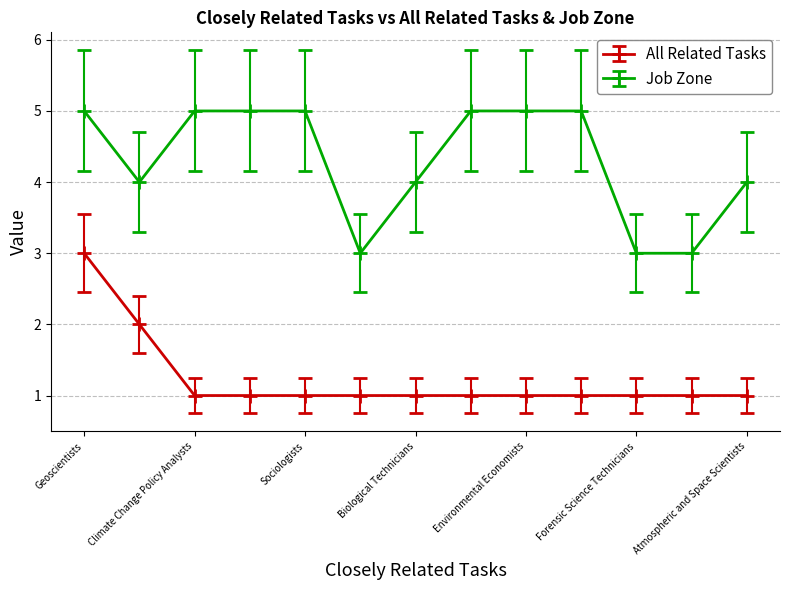

What is the value of the Job Zone point at the 11th from the left?

3